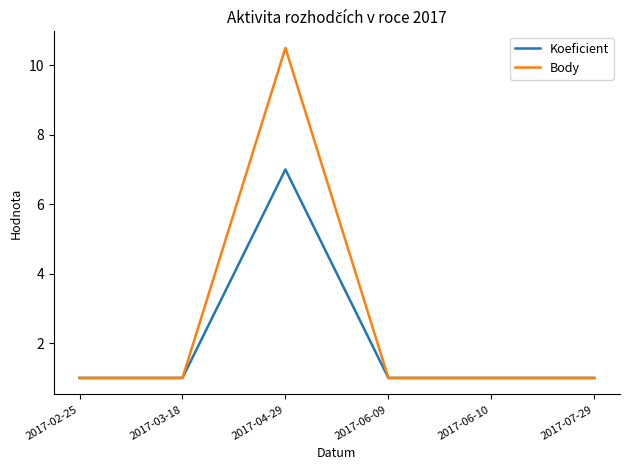

The value of Body at 2017-04-29 is 18.7. True or false?

False